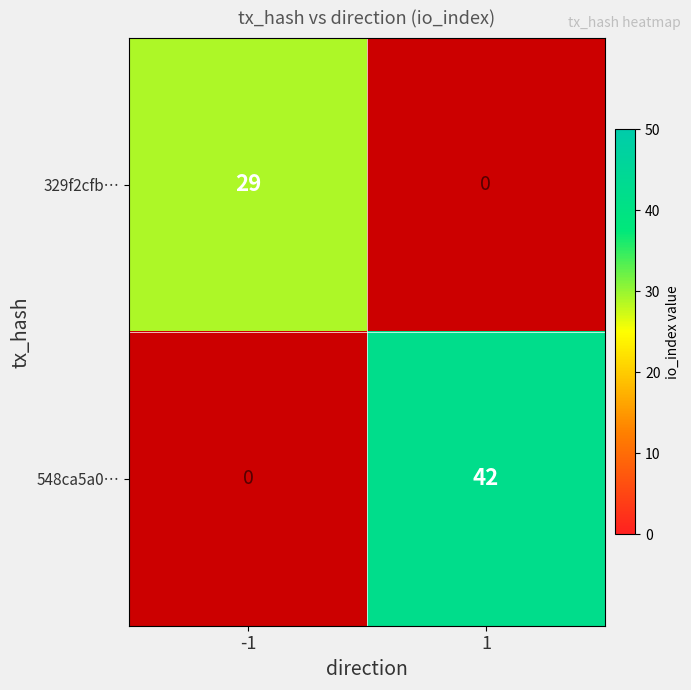

What is the difference between the maximum and minimum values in the 329f2cfb… series?

29